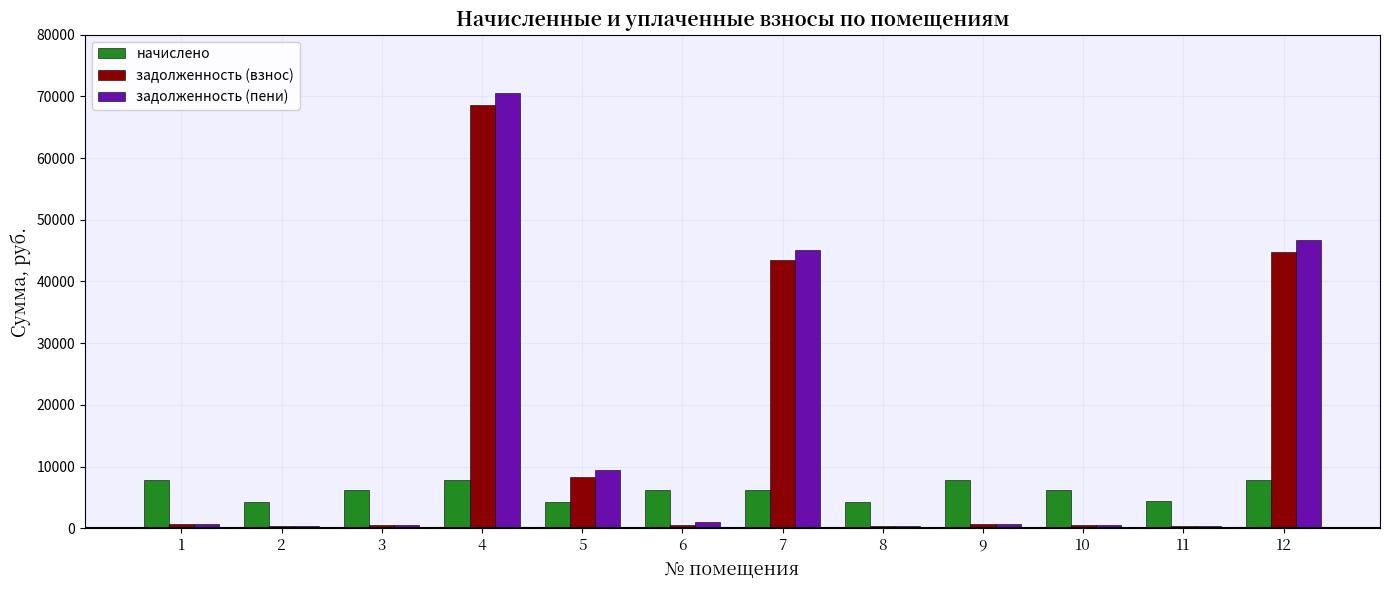

At which category is the sum across all series the highest?

4